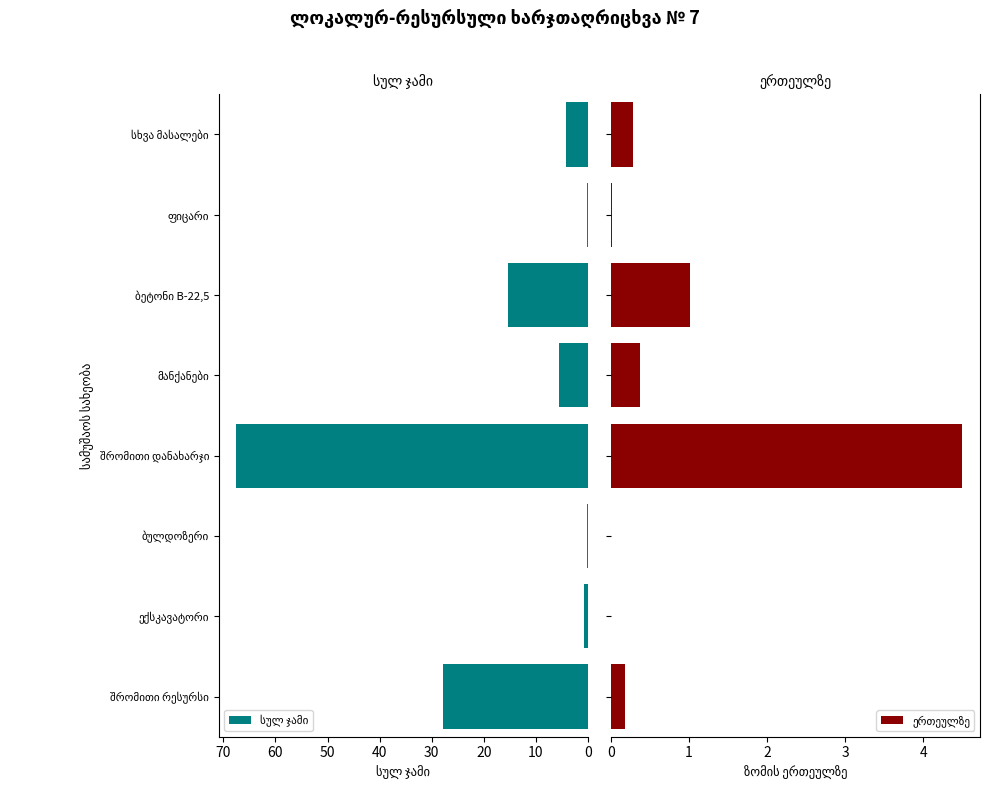

Is it true that ერთეულზე equals 0.5 at სხვა მასალები?

False